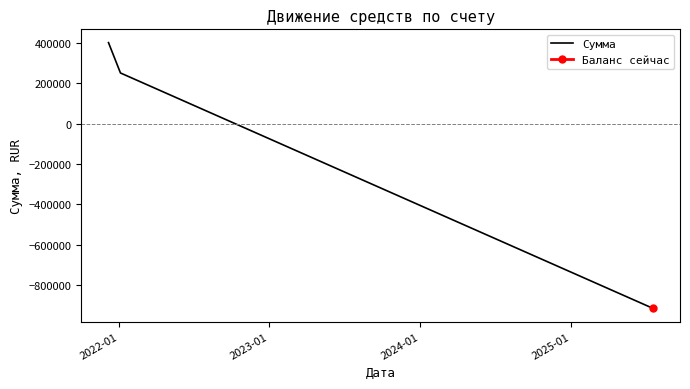

What is the minimum value for Сумма?

-912942.1